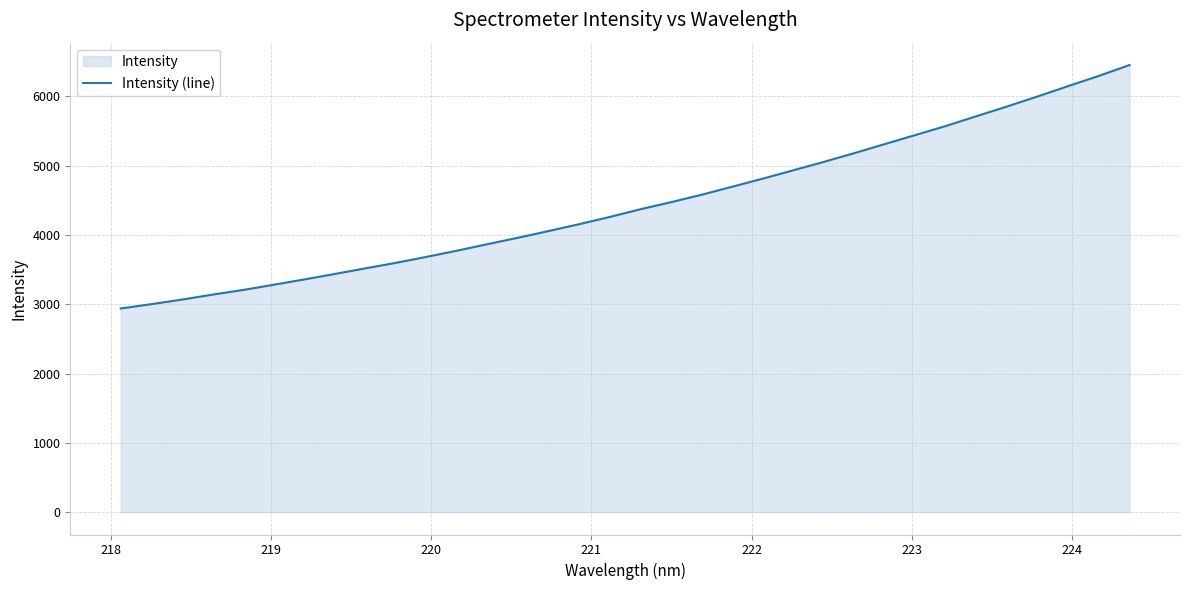

What is the greatest value displayed?

6453.1